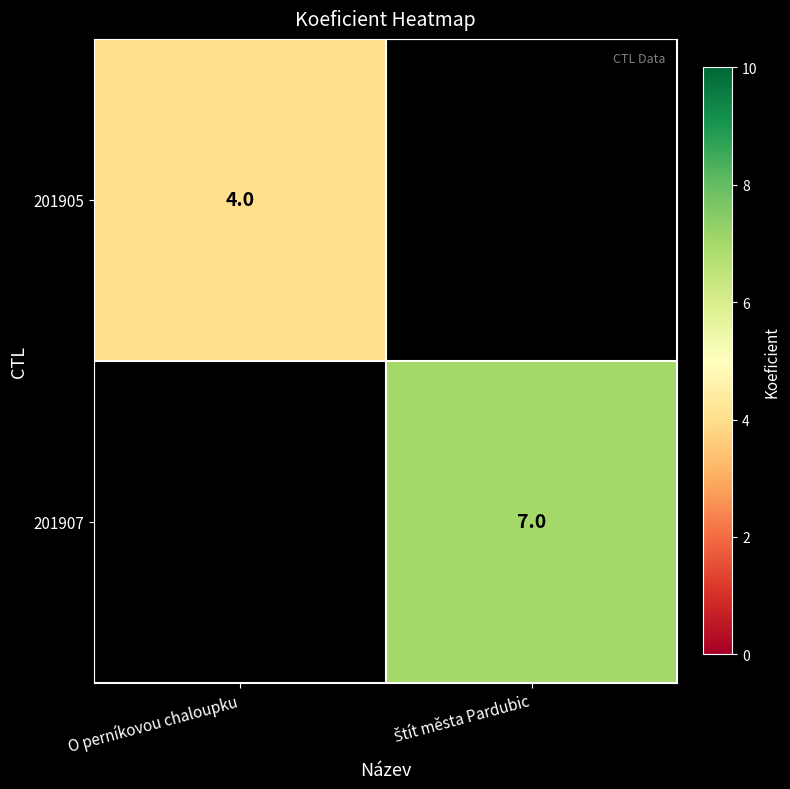

The 201905 series shows 6 at O perníkovou chaloupku. True or false?

False